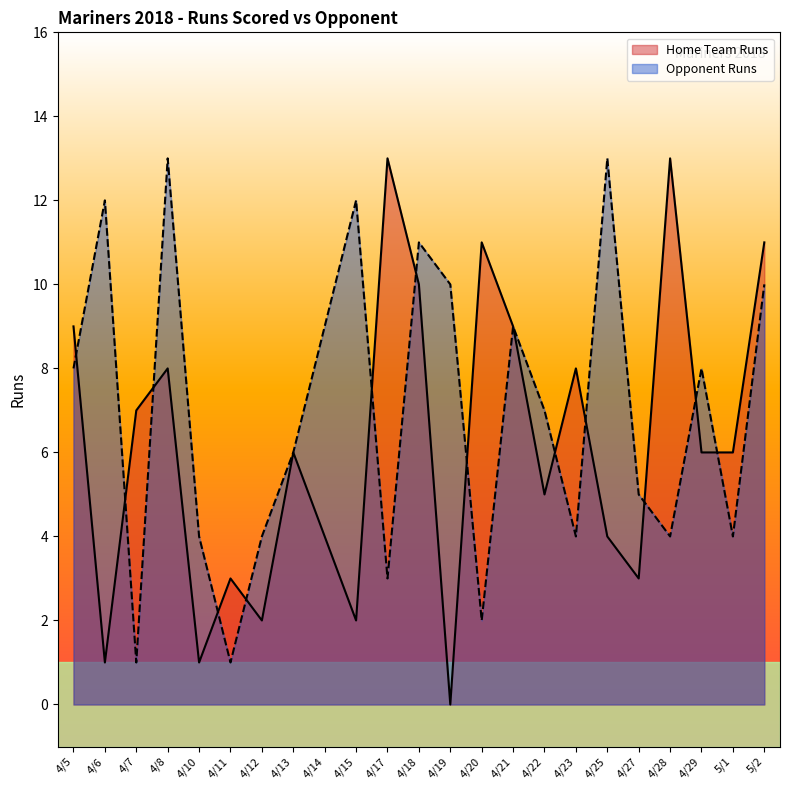

After their last crossing, which series has the higher values: Home Team Runs or Opponent Runs?

Home Team Runs